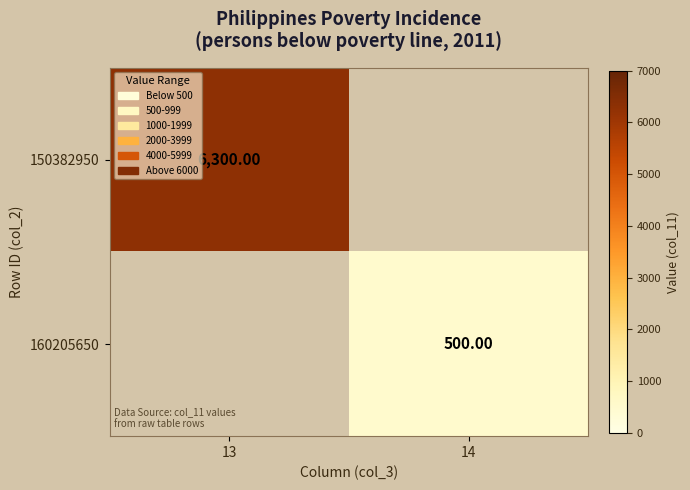

Between 13 and 14, which is larger?

13